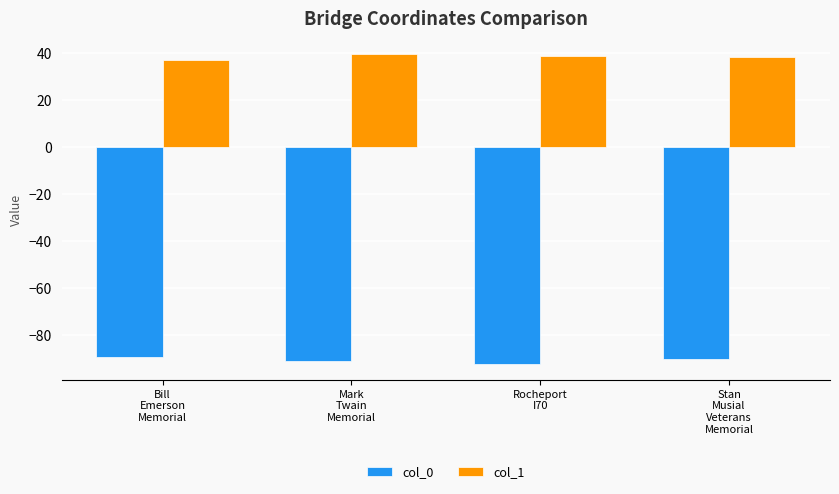

Rank the series by their maximum value, from highest to lowest.

col_1, col_0